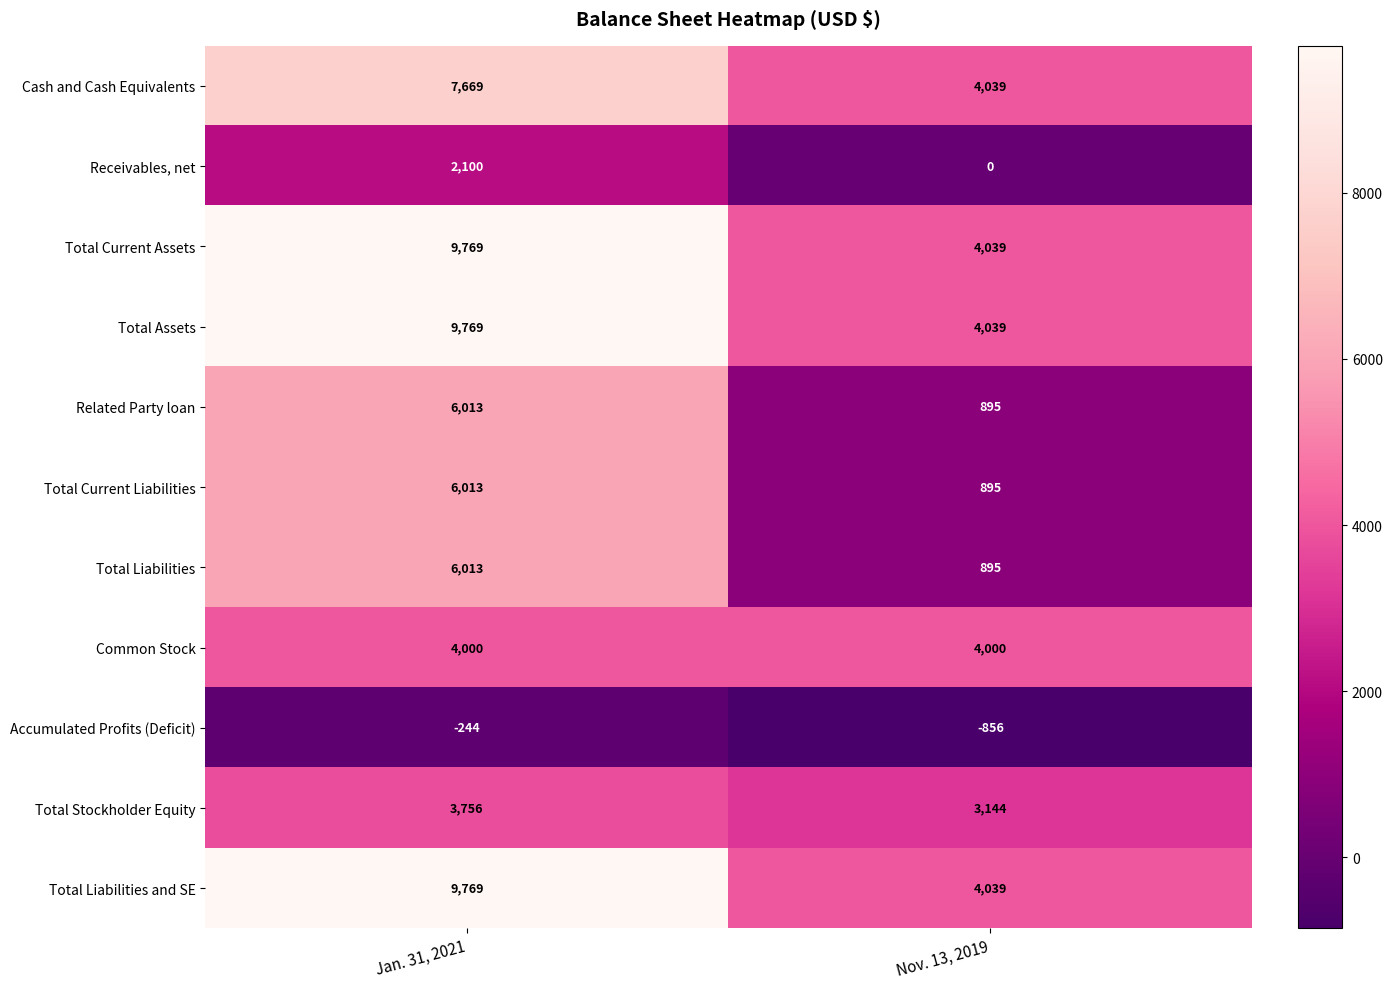

The value of Cash and Cash Equivalents at Jan. 31, 2021 is 7669. True or false?

True